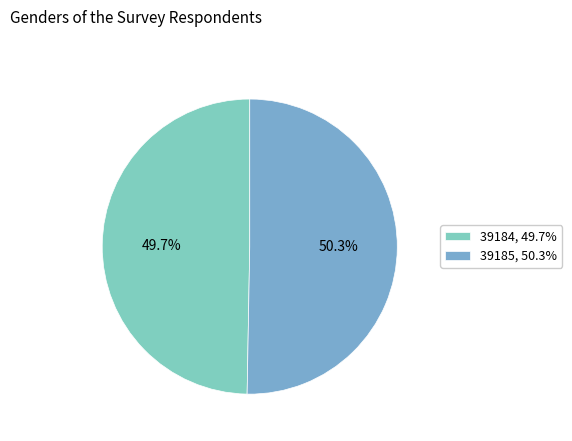

To the nearest percent, what is the difference between the largest and smallest slice percentages?

1%